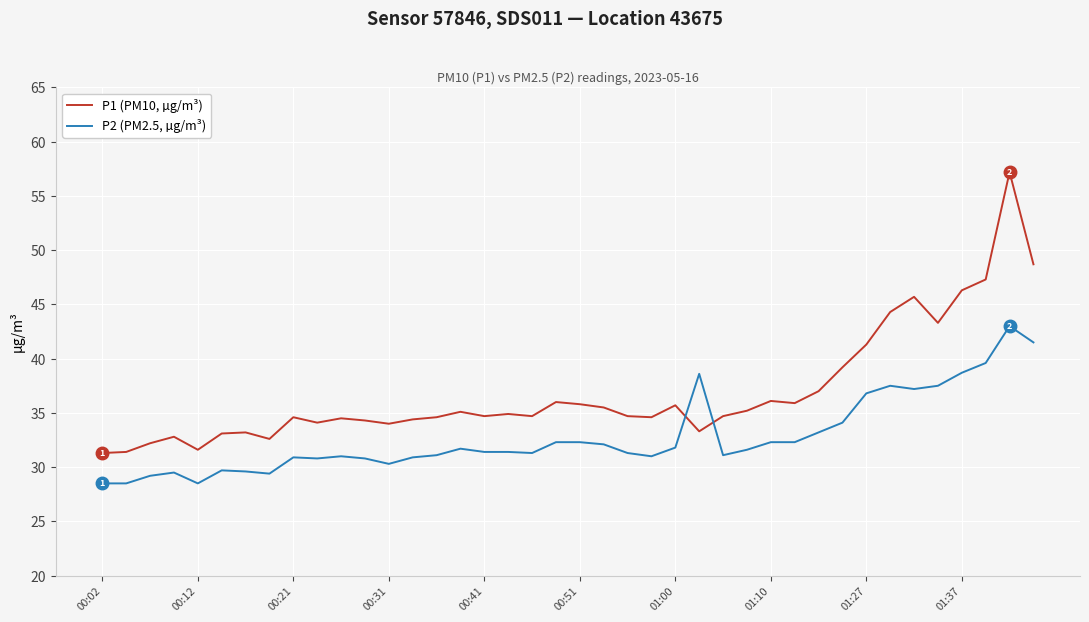

What is the lowest value of the P2 (PM2.5, µg/m³) series?

28.5